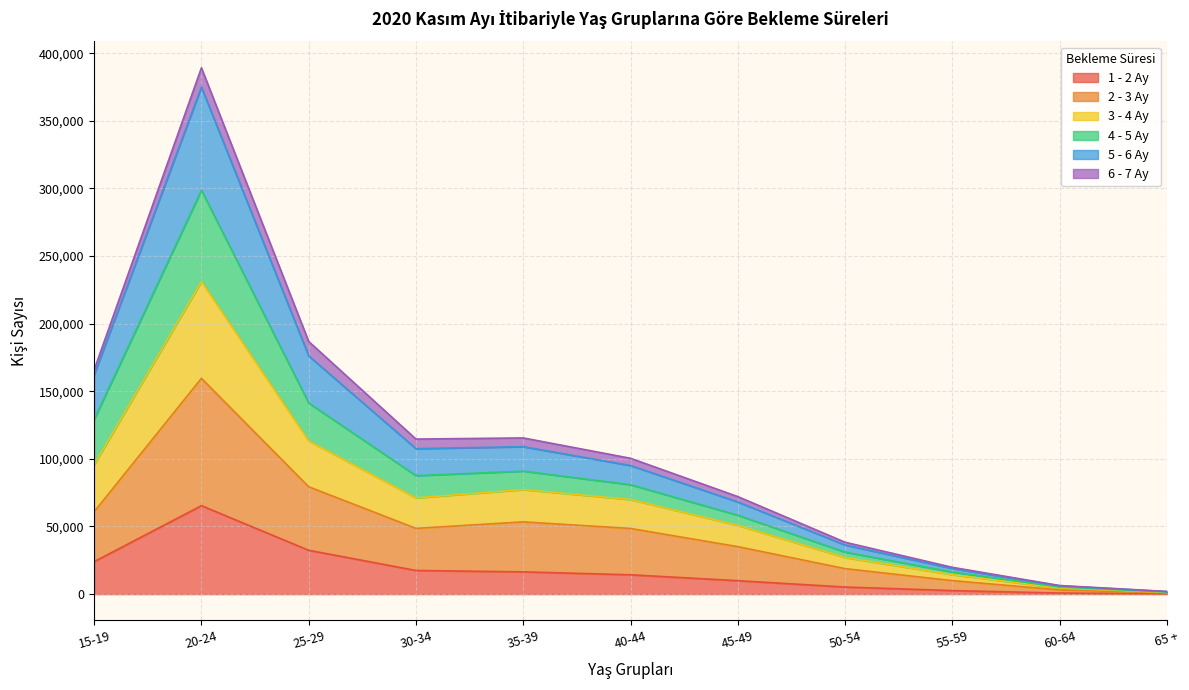

At which category is the sum across all series the highest?

20-24